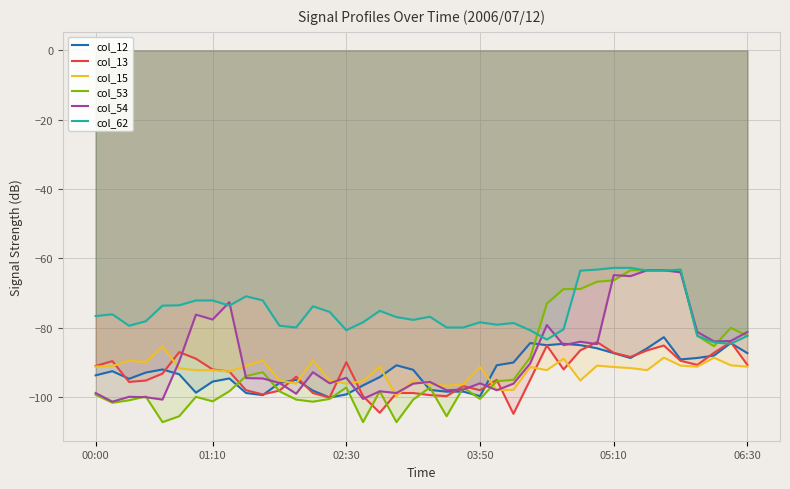

At which category is the sum across all series the highest?

34